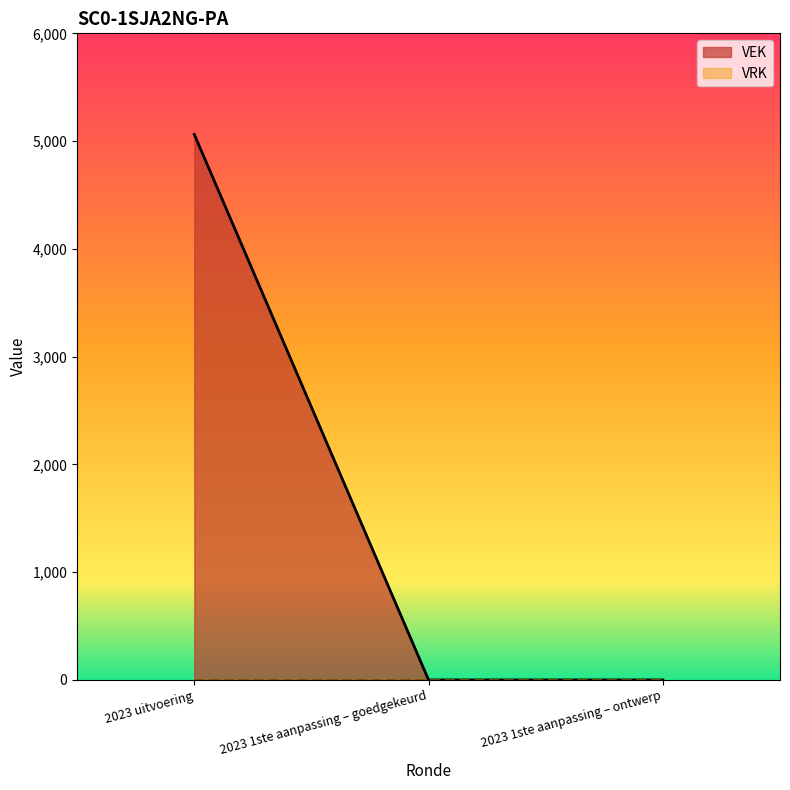

What is the difference between the maximum and minimum values?

5062